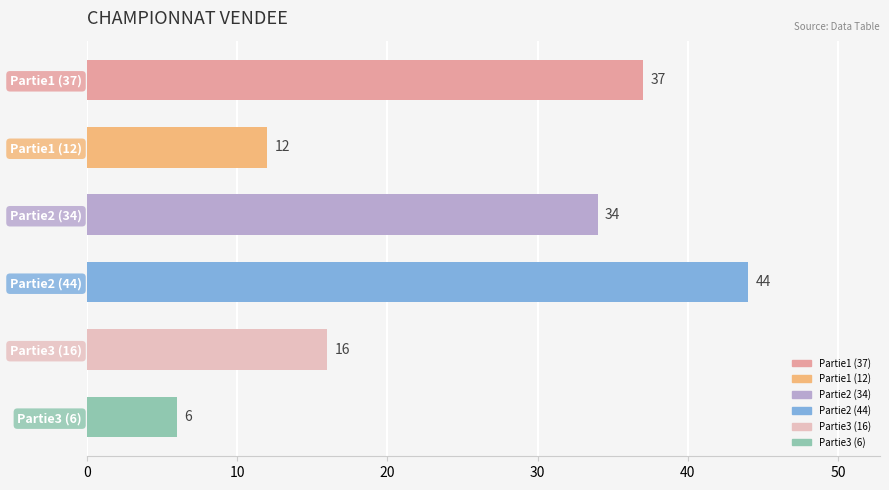

How many values are below 34?

3